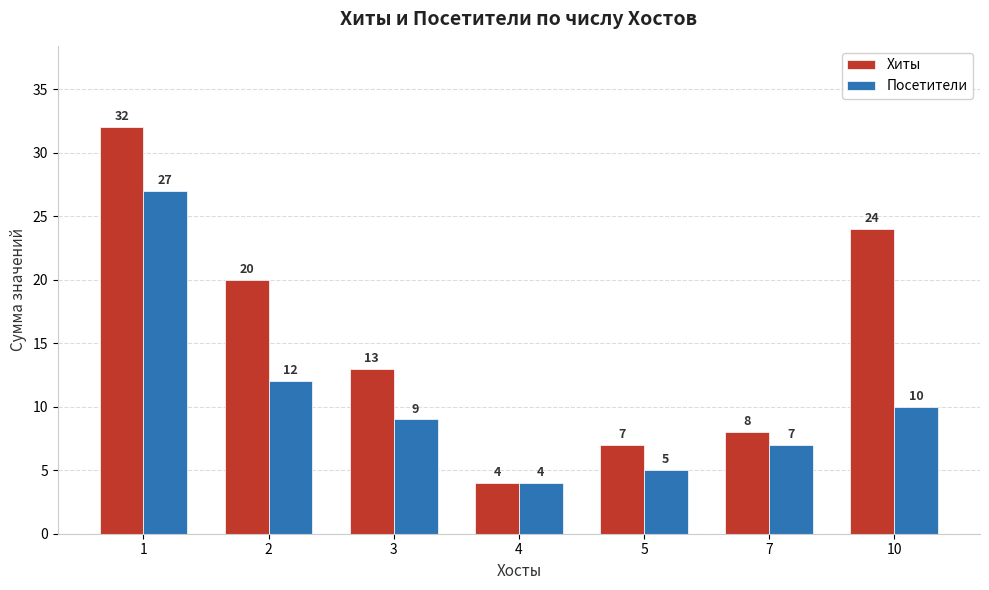

What is the maximum value for Посетители?

27